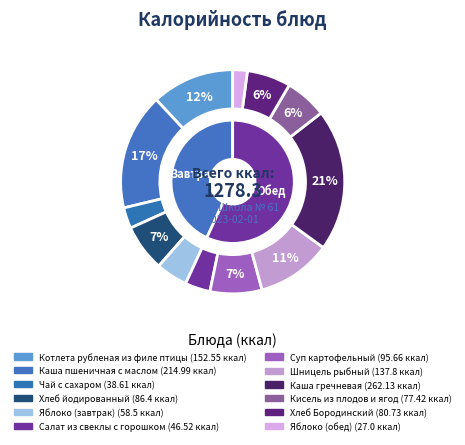

To the nearest percent, what portion does Яблоко (обед) represent?

2%